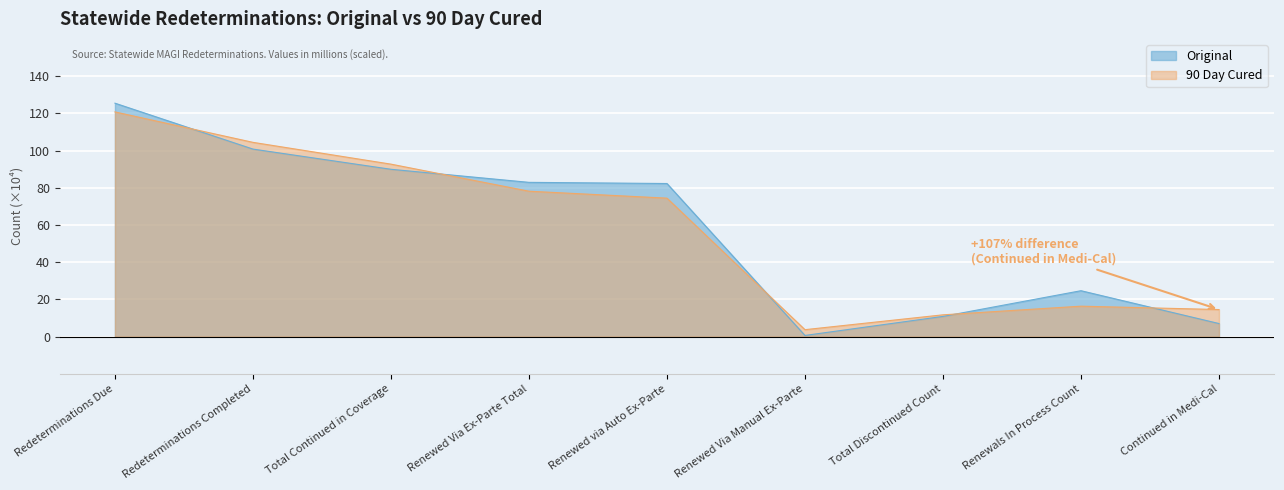

Which series ends up on top after the final intersection of Original and 90 Day Cured?

90 Day Cured